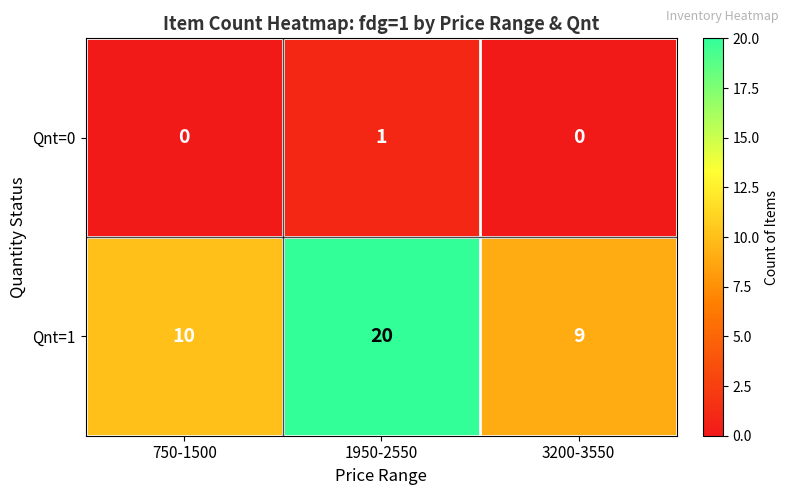

At which category does the chart reach its peak across all series?

1950-2550